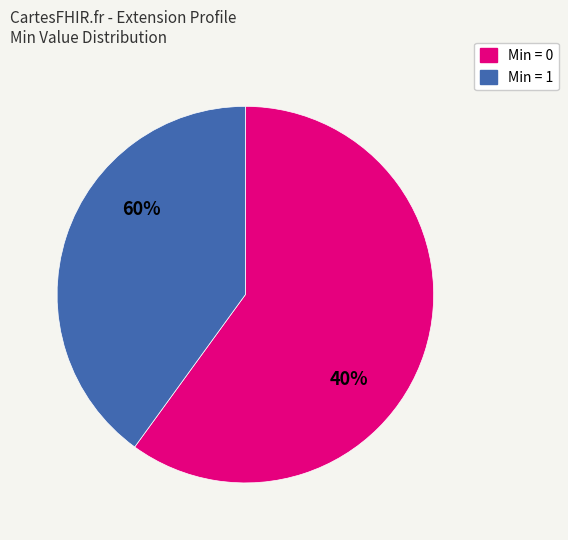

The Extension.extension slice represents 0% of the pie. True or false?

True